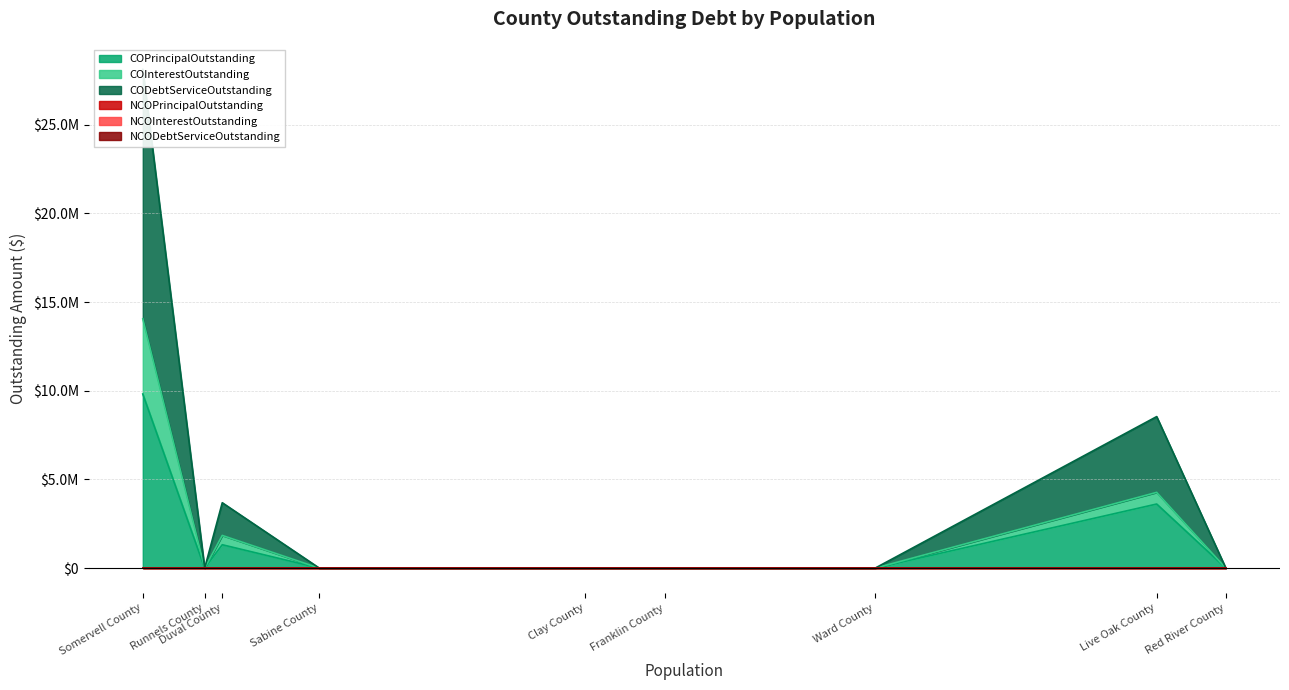

The value of NCODebtServiceOutstanding at Somervell County is 0.0. True or false?

True